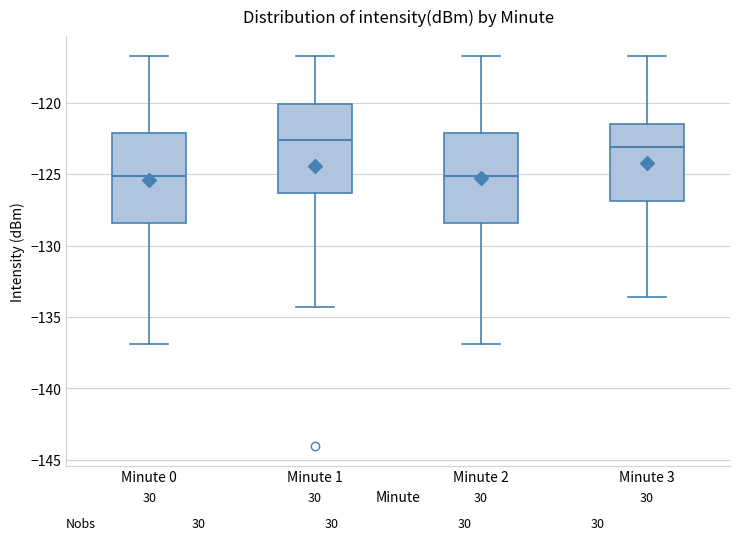

Reading left to right, transcribe this box plot: for each box, give where its median line is, the range the box spans, and where its two whiskers end, as read against the y-axis. The values are not printed on the chart, so give them approximately, as read against the axis.

Minute 0: median -125.0, box -128.5 to -122.0, whiskers -137.0 to -116.5
Minute 1: median -122.5, box -126.5 to -120.0, whiskers -134.5 to -116.5
Minute 2: median -125.0, box -128.5 to -122.0, whiskers -137.0 to -116.5
Minute 3: median -123.0, box -127.0 to -121.5, whiskers -133.5 to -116.5